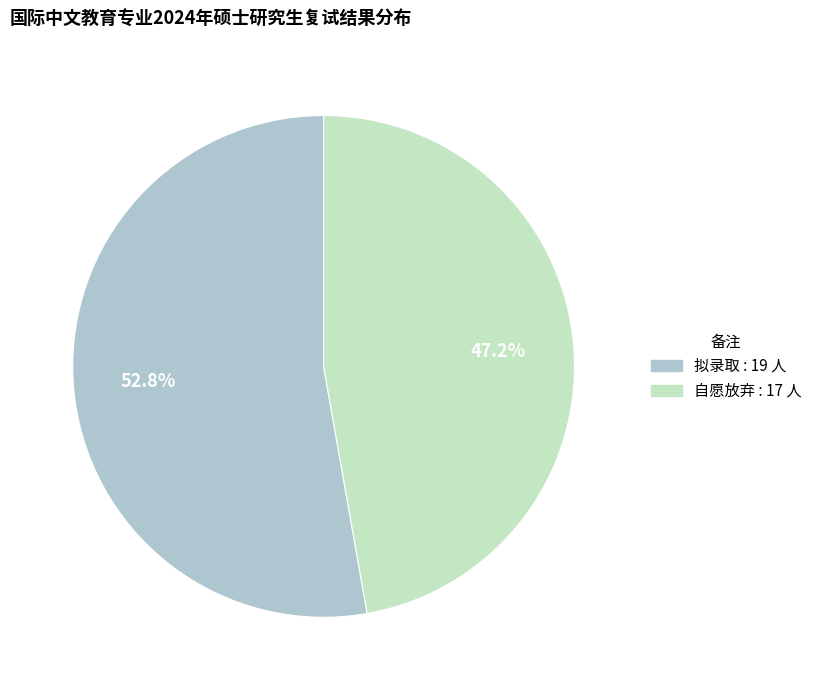

What is the largest slice in the pie chart?

拟录取